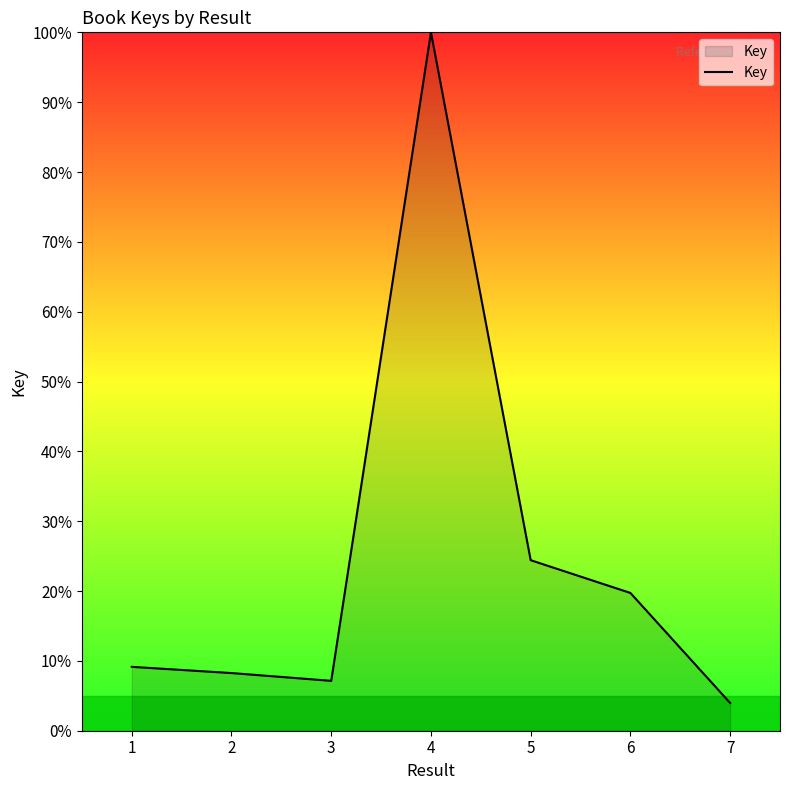

Does the chart have visible grid lines?

No